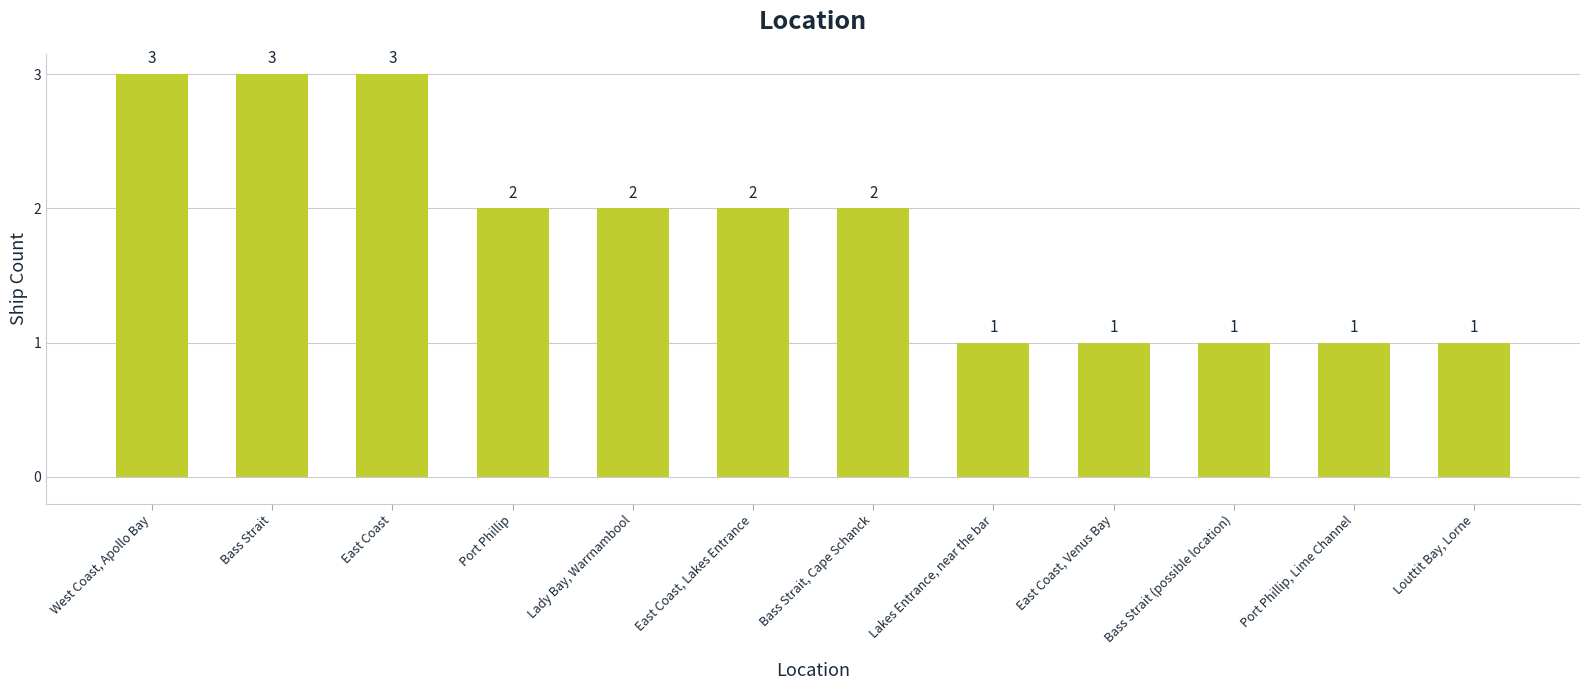

Count the values in the range 1 to 3.

12